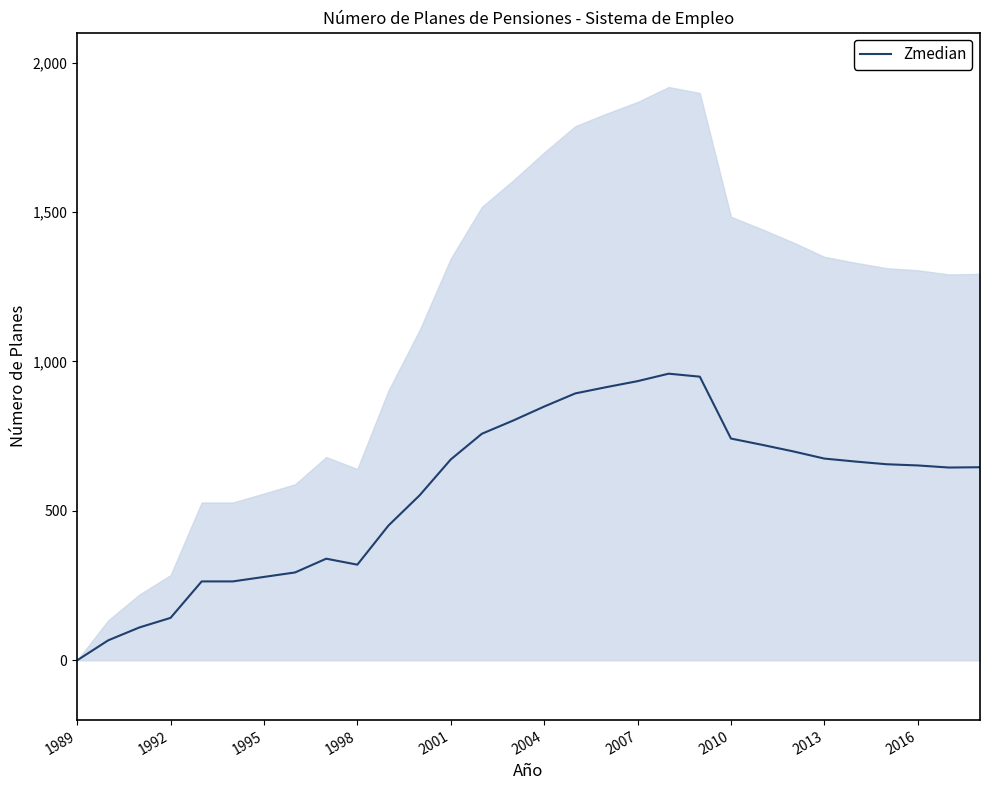

What is the highest value of the Zmedian series?

959